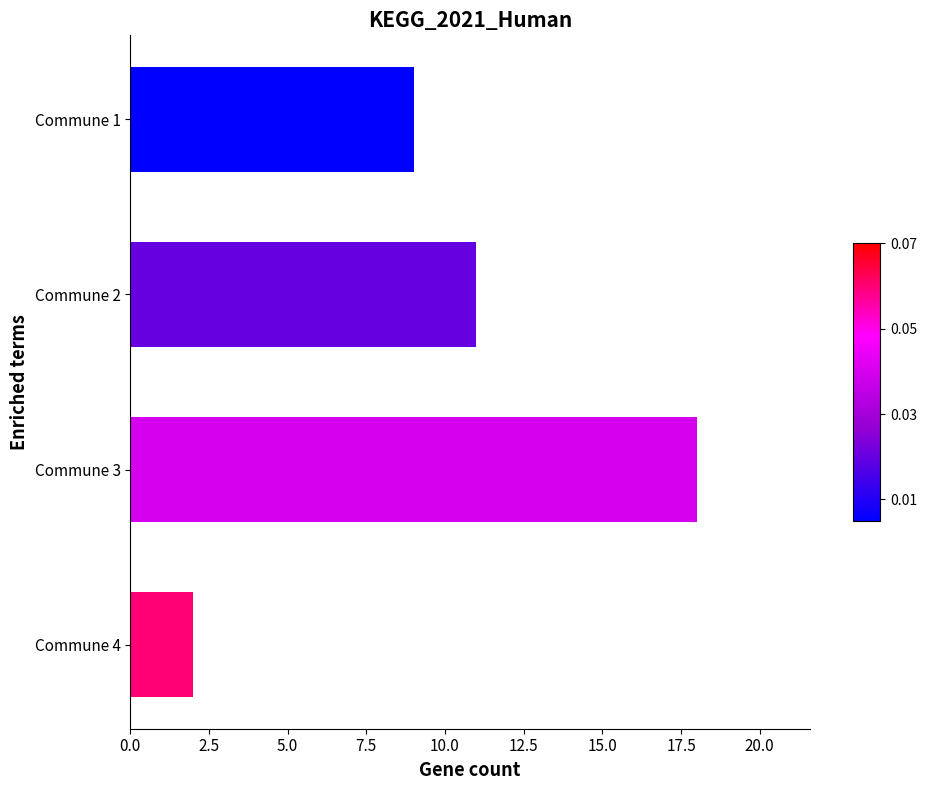

How many distinct data groups are displayed?

1